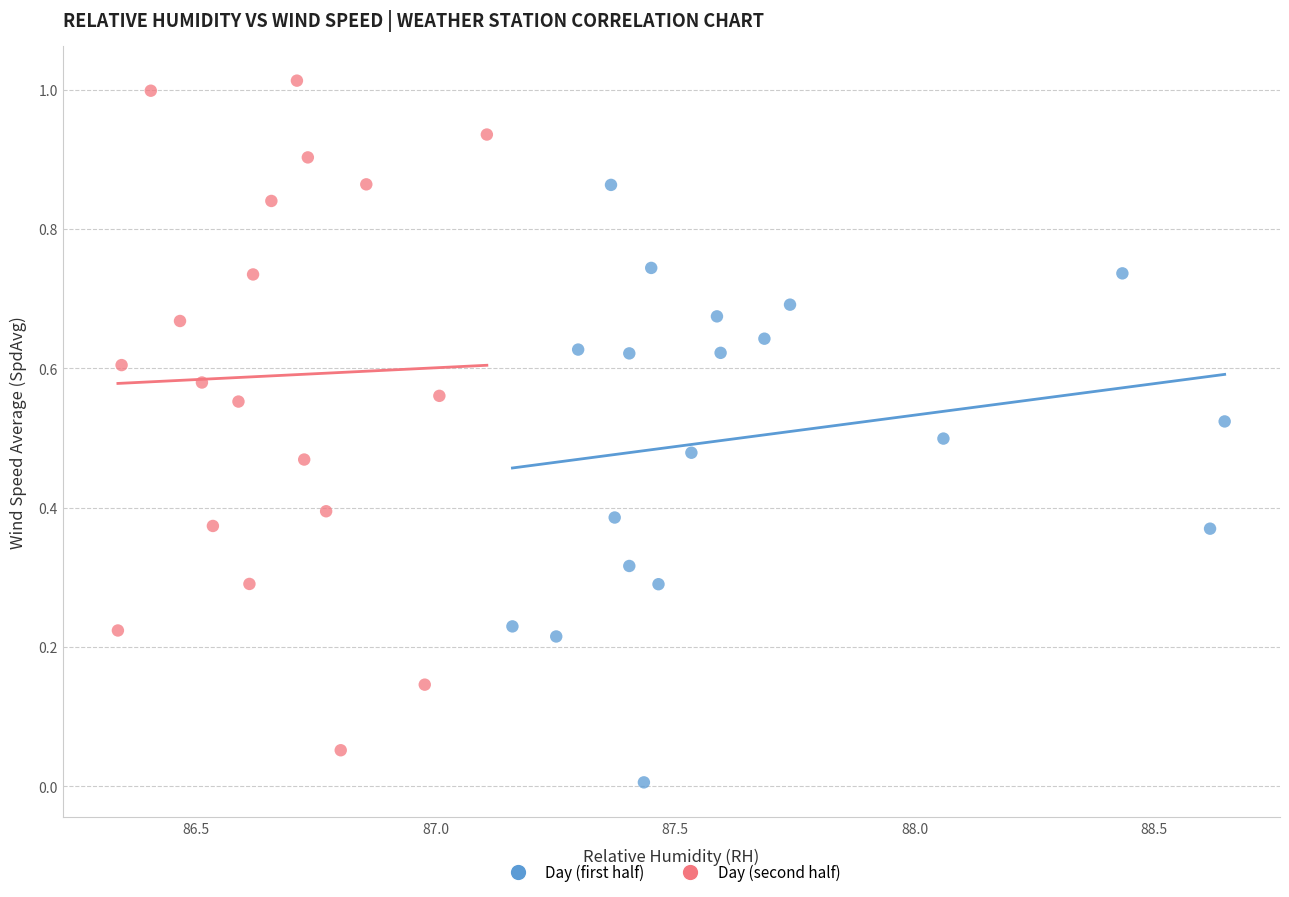

Which series reaches the maximum Y coordinate?

Day (second half)